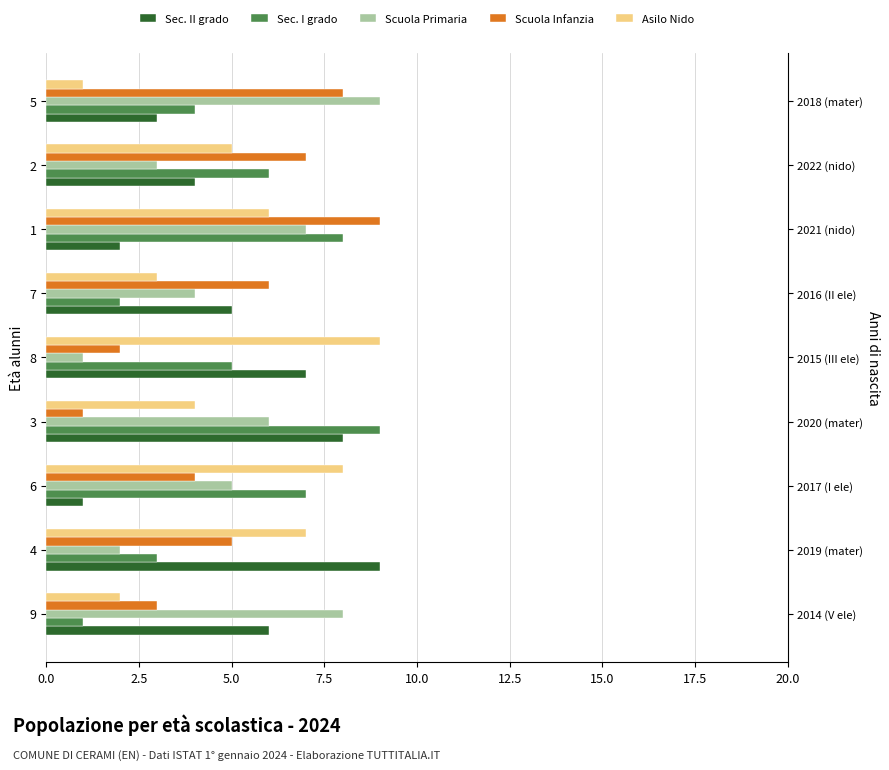

Between 2 and 3, which is larger?

3